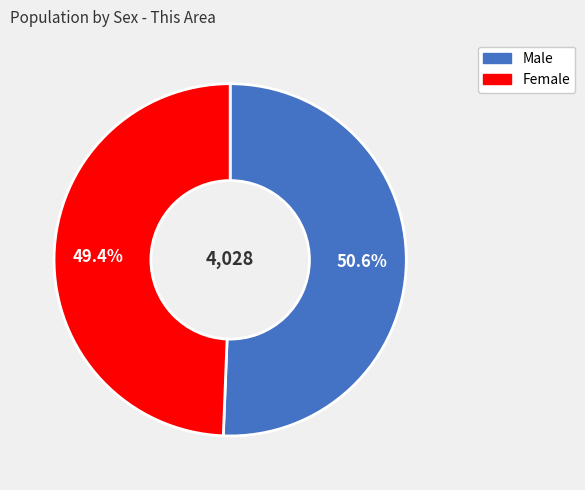

Count the number of slices in the pie.

2